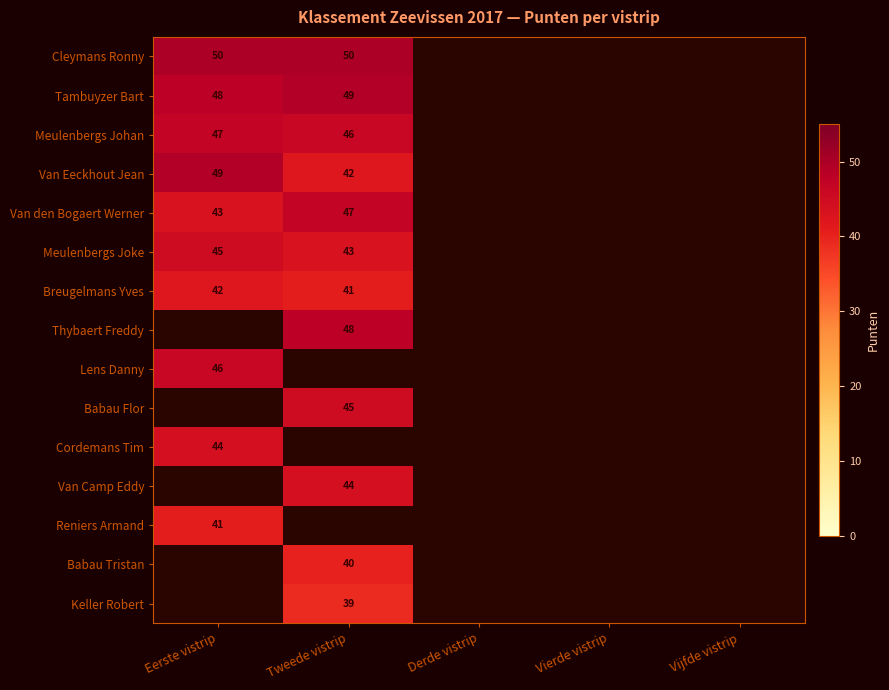

Is it true that Cleymans Ronny equals 29 at Tweede vistrip?

False